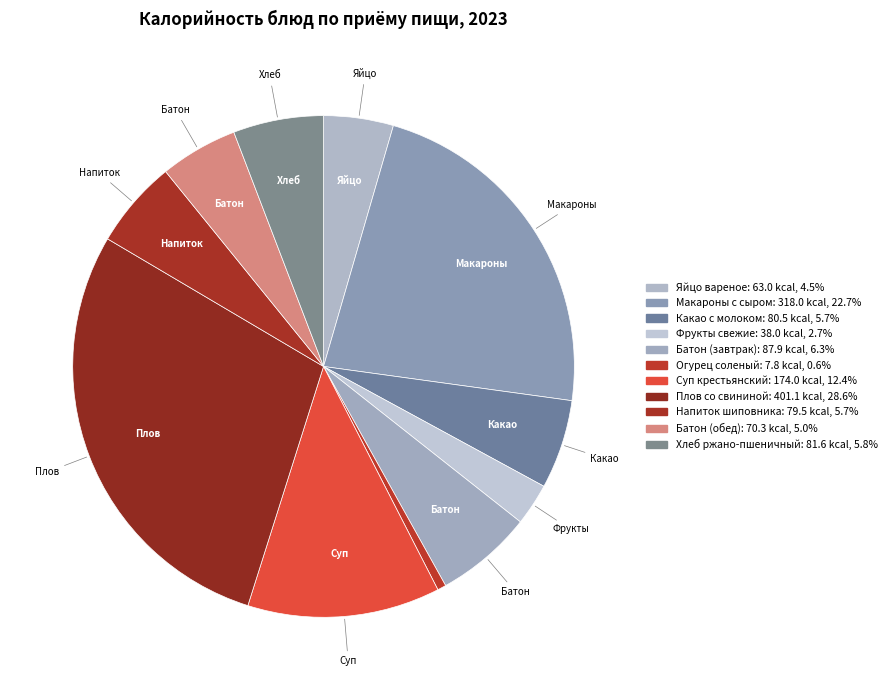

What is the change in value from Огурец соленый to Хлеб ржано-пшеничный?

+73.8